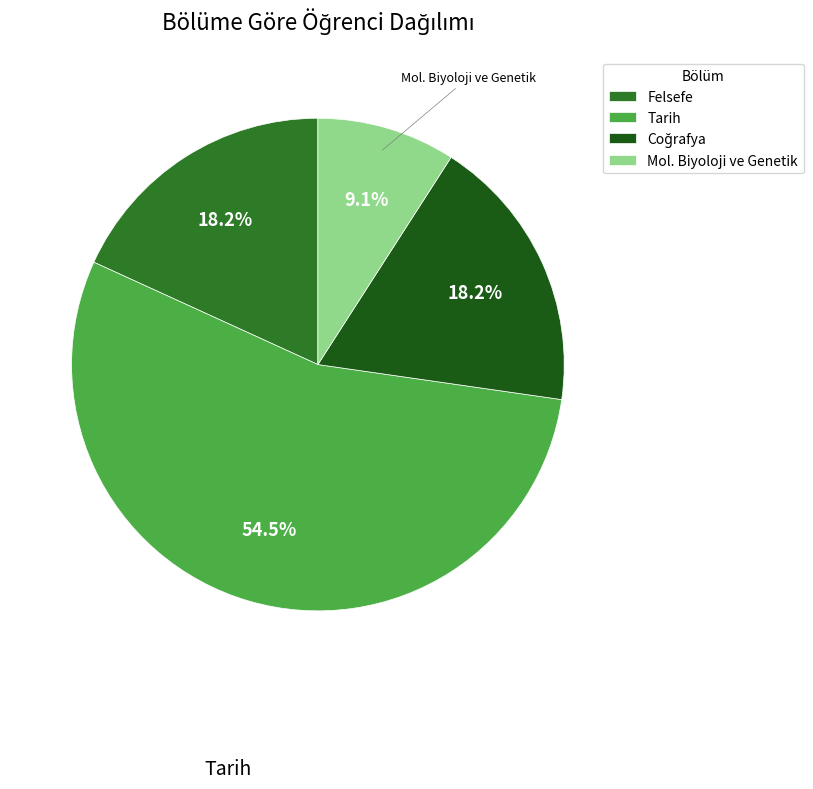

Which category has the biggest portion of the pie?

Tarih